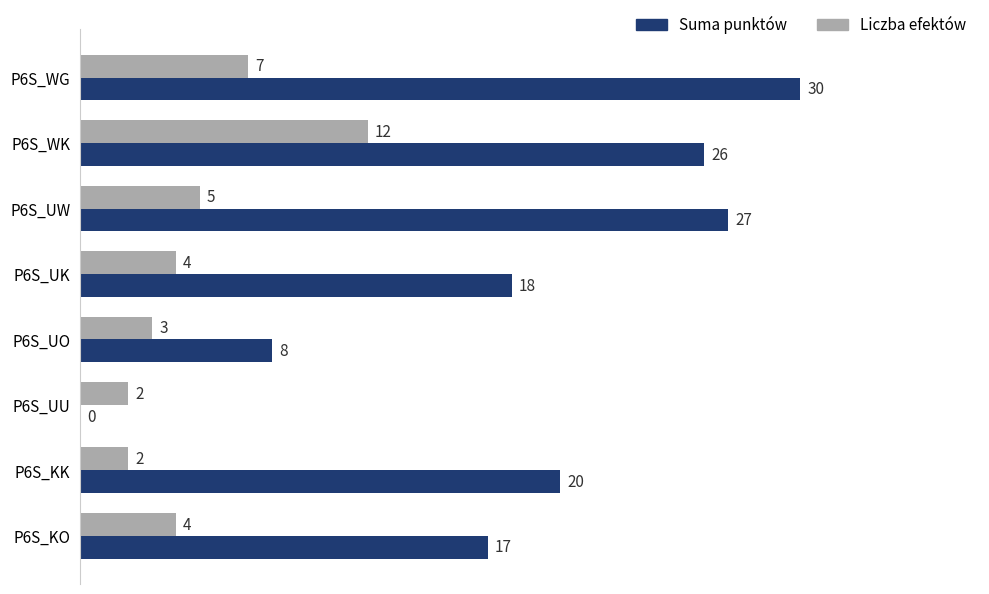

What is the maximum value for Liczba efektów?

12